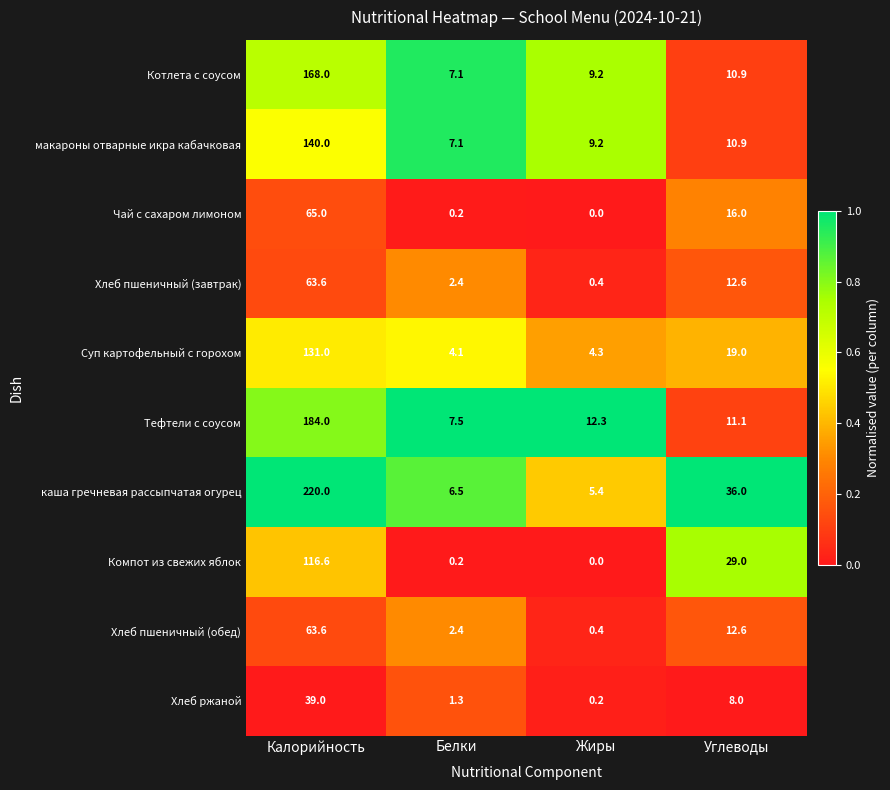

What is the difference between the Хлеб ржаной values at Углеводы and Калорийность?

31.0